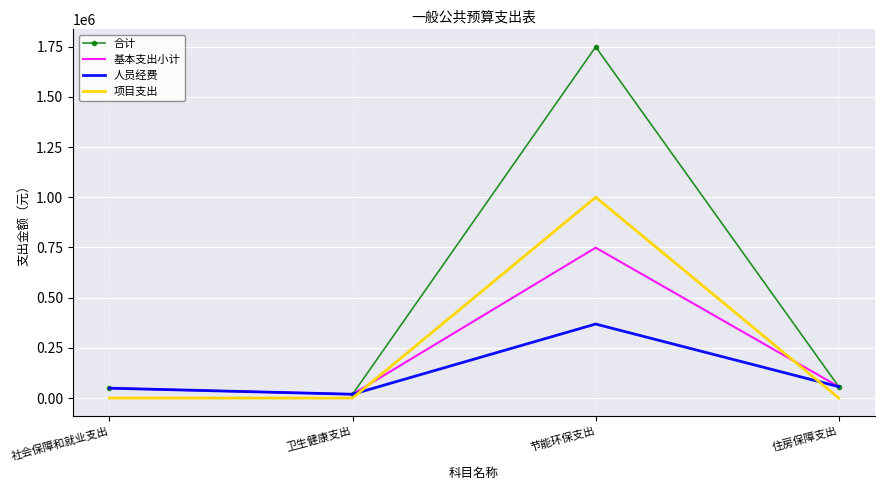

At which category is the sum across all series the highest?

节能环保支出